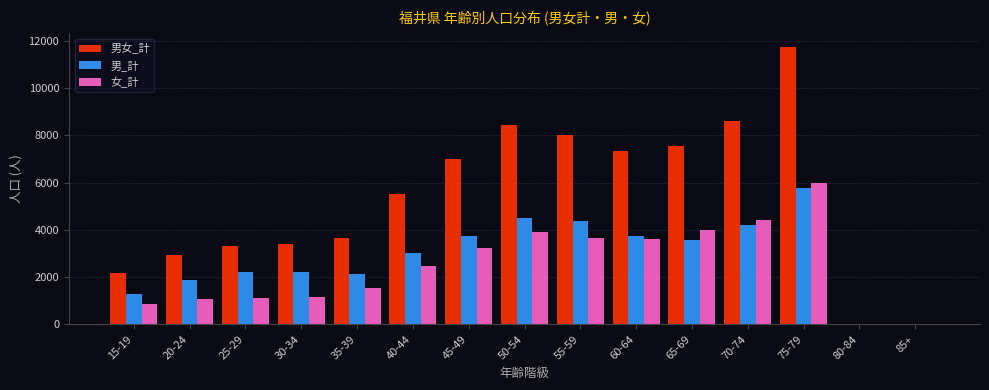

Between 15-19 and 40-44, which series saw the biggest shift?

男女_計